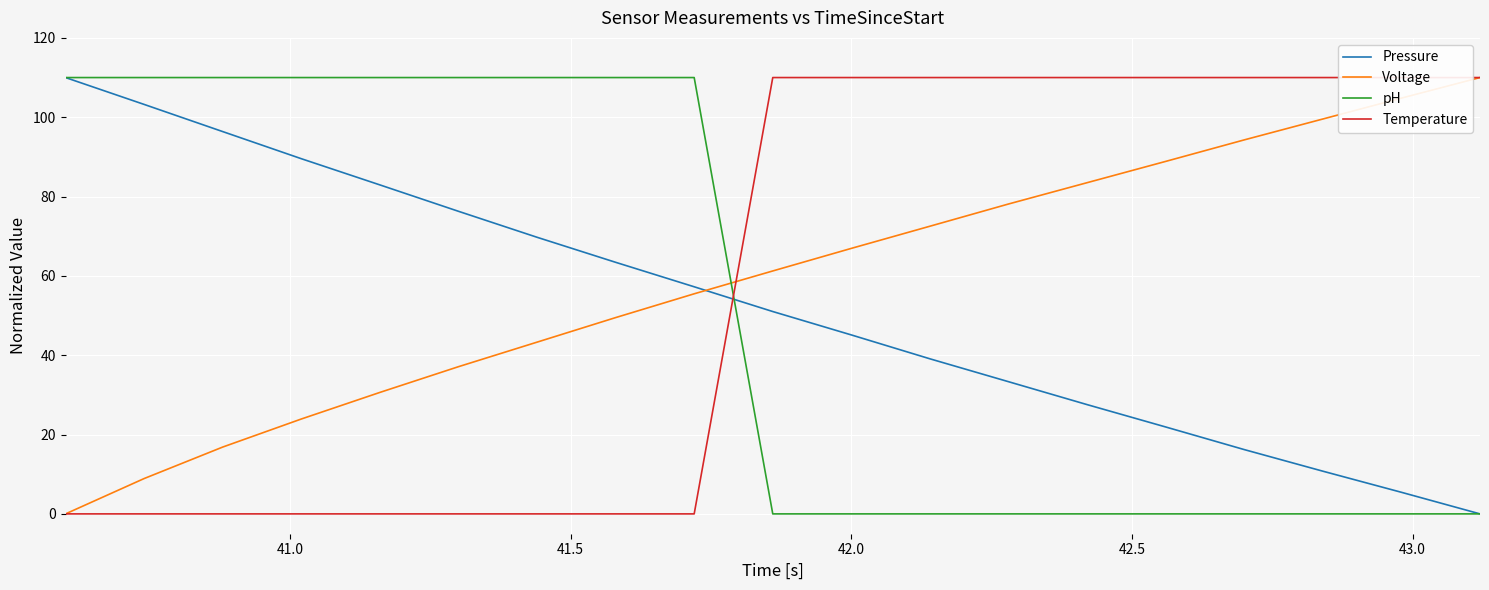

True or false: Voltage has more than 2 points higher than both neighbors.

False